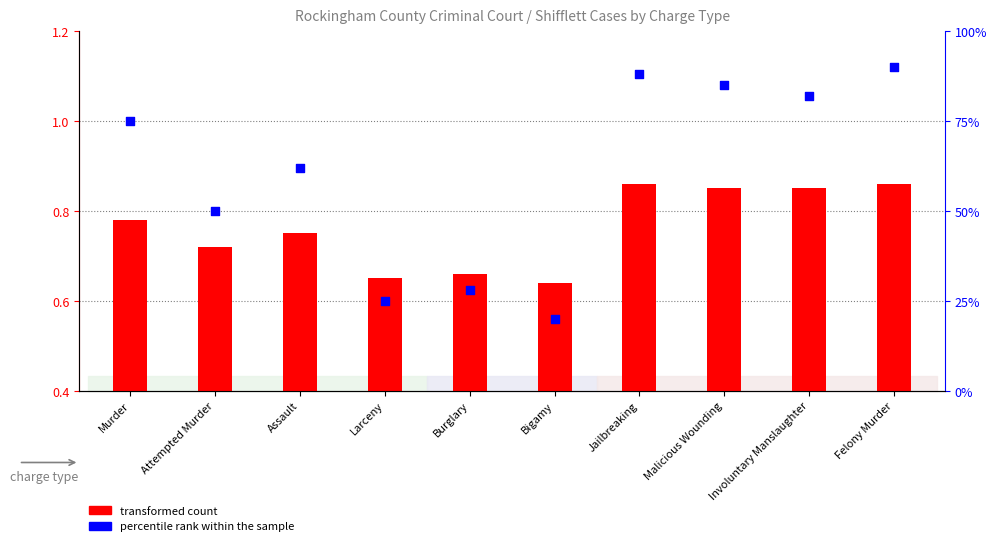

Which series has the largest total across all categories?

percentile rank within the sample